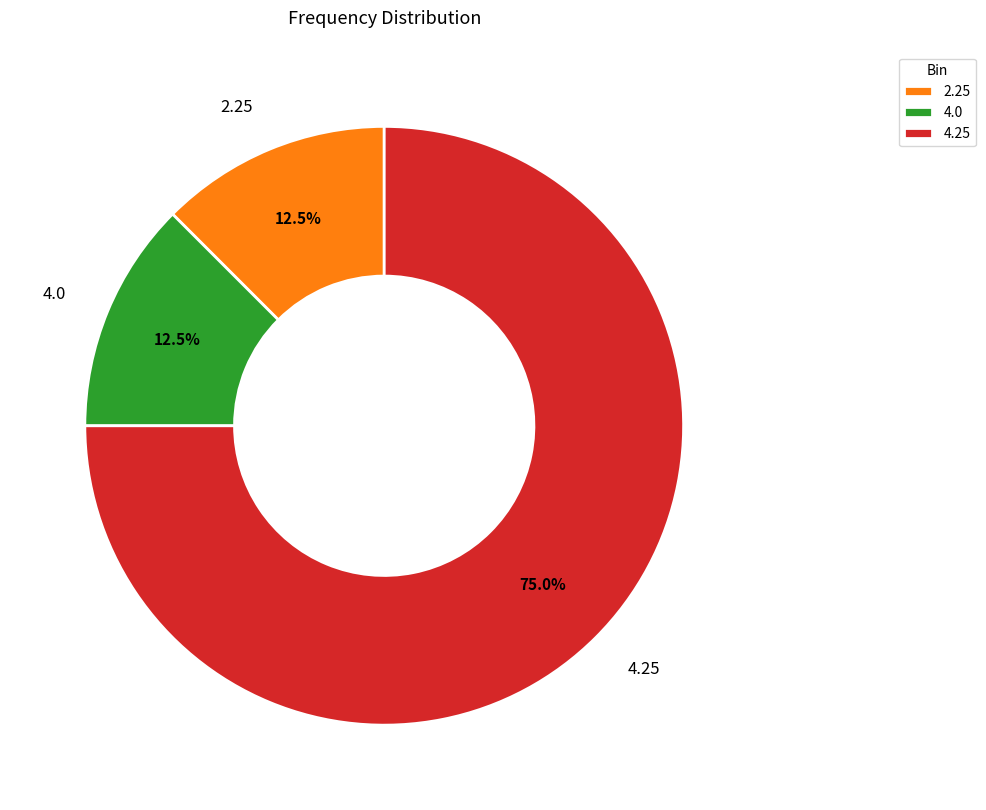

Is it true that 2.25 is 5% of the pie?

False